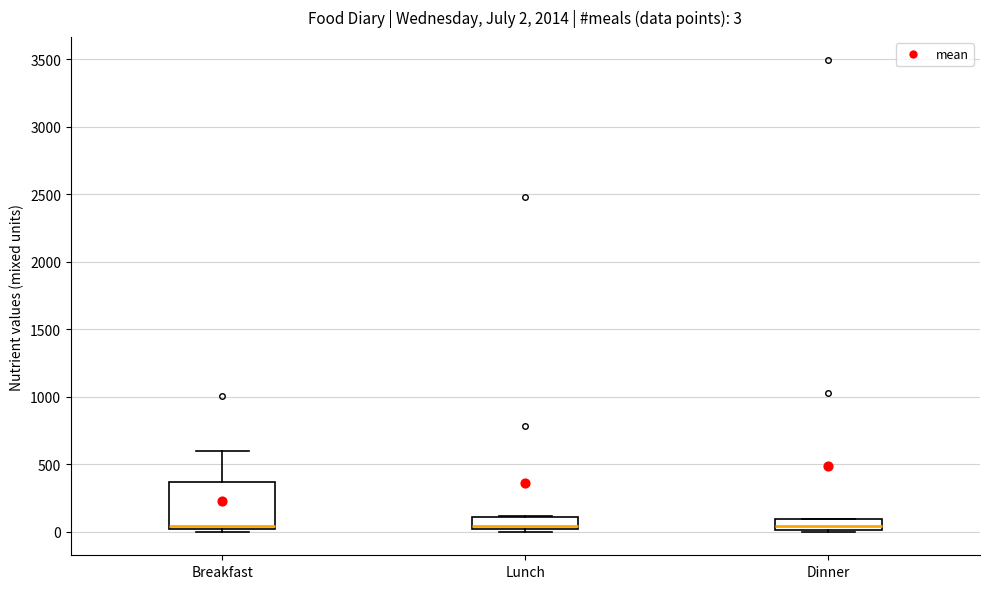

Which box is the tallest, from its lower edge to its upper edge?

Breakfast